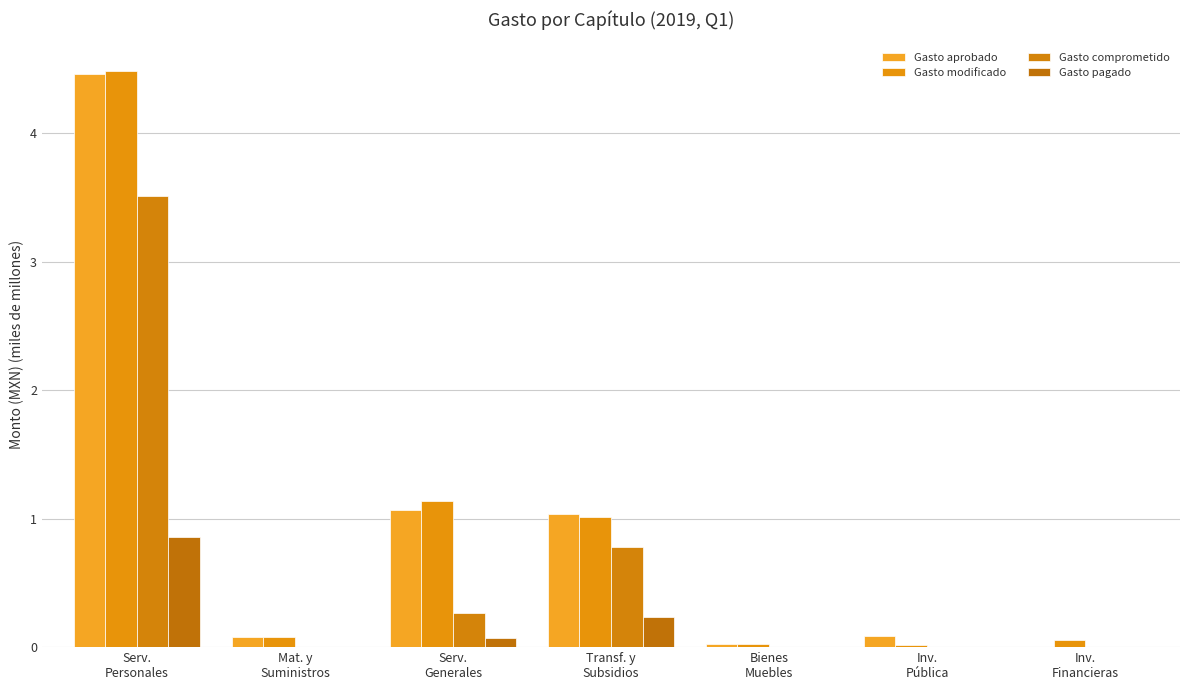

What is the highest value of the Gasto aprobado series?

4.5